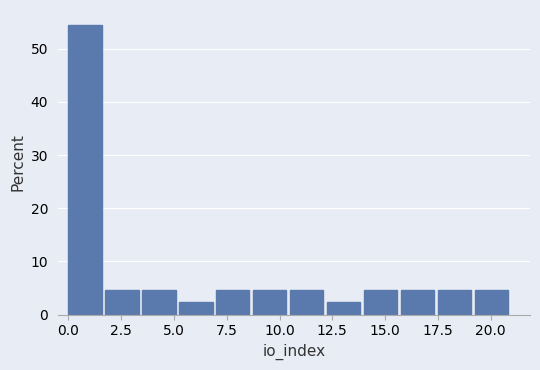

Around what value on the x-axis is the tallest bar? Give the approximate position of its centre, as read against the axis.

1.0